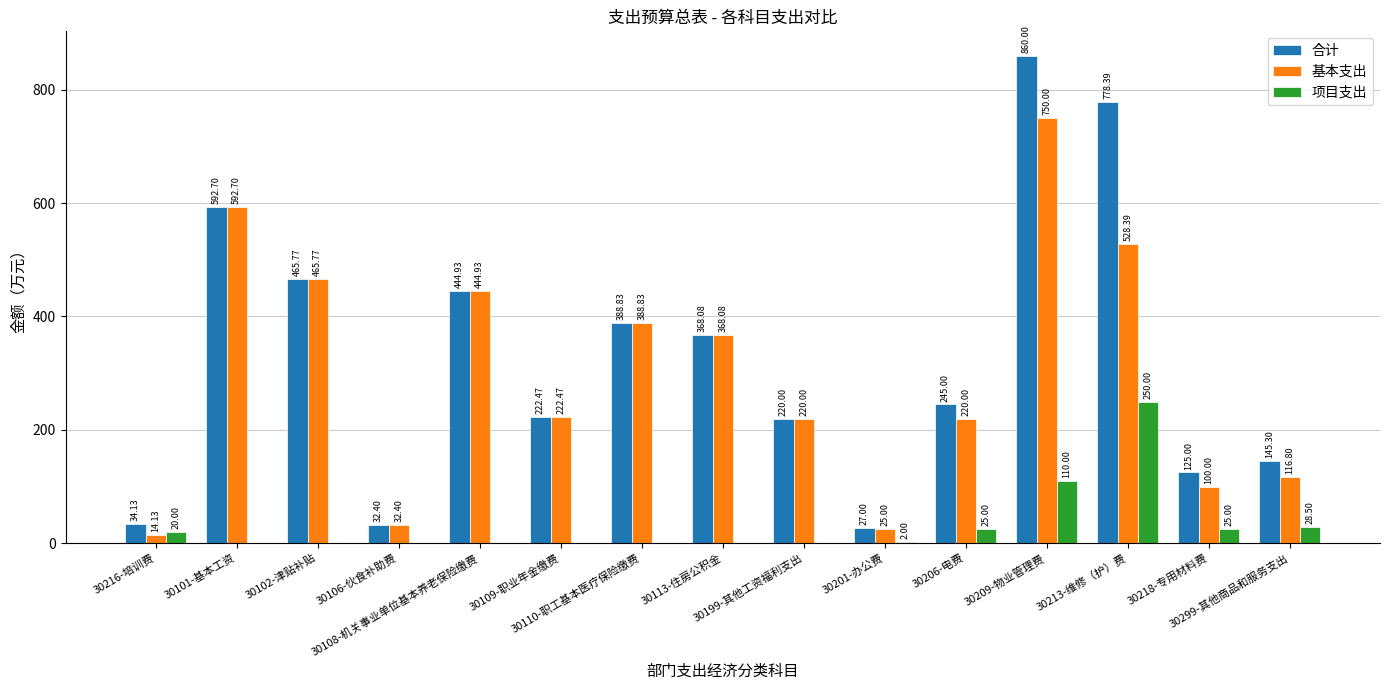

Between 30216-培训费 and 30209-物业管理费, which series saw the biggest shift?

合计